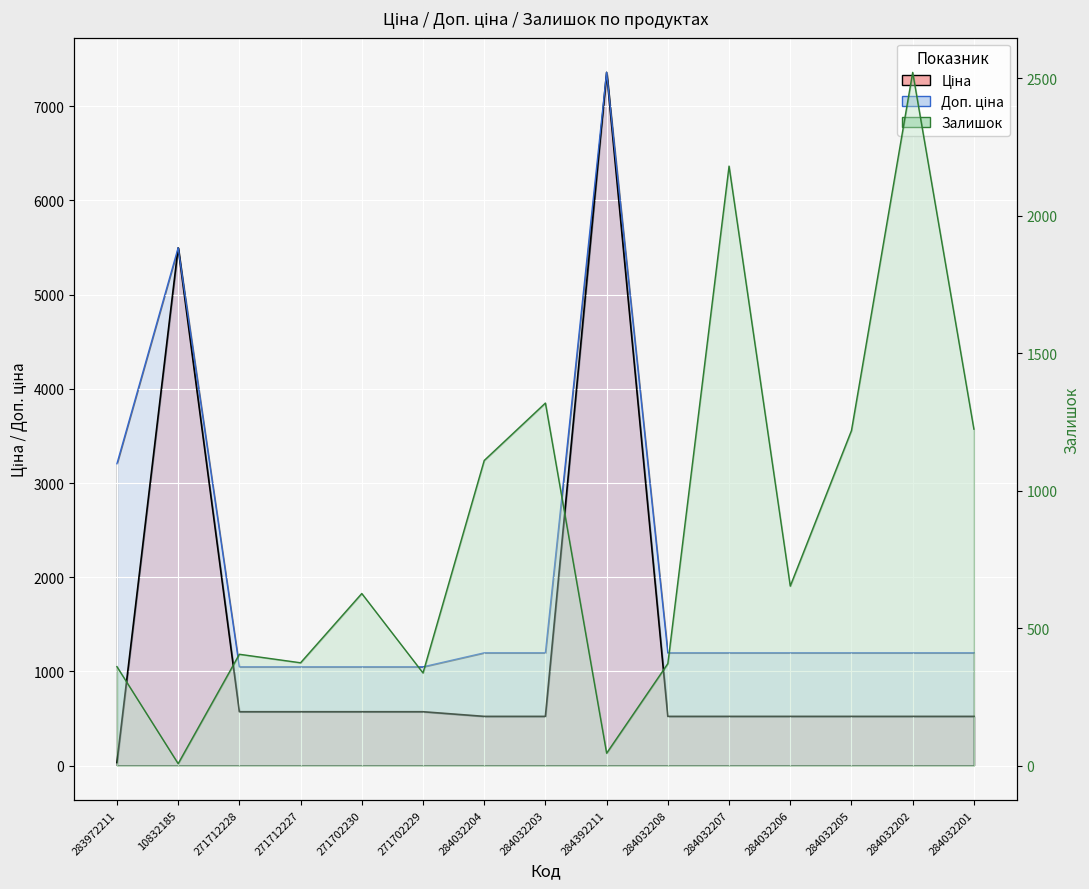

How many data points in Доп. ціна are less than 1196?

4